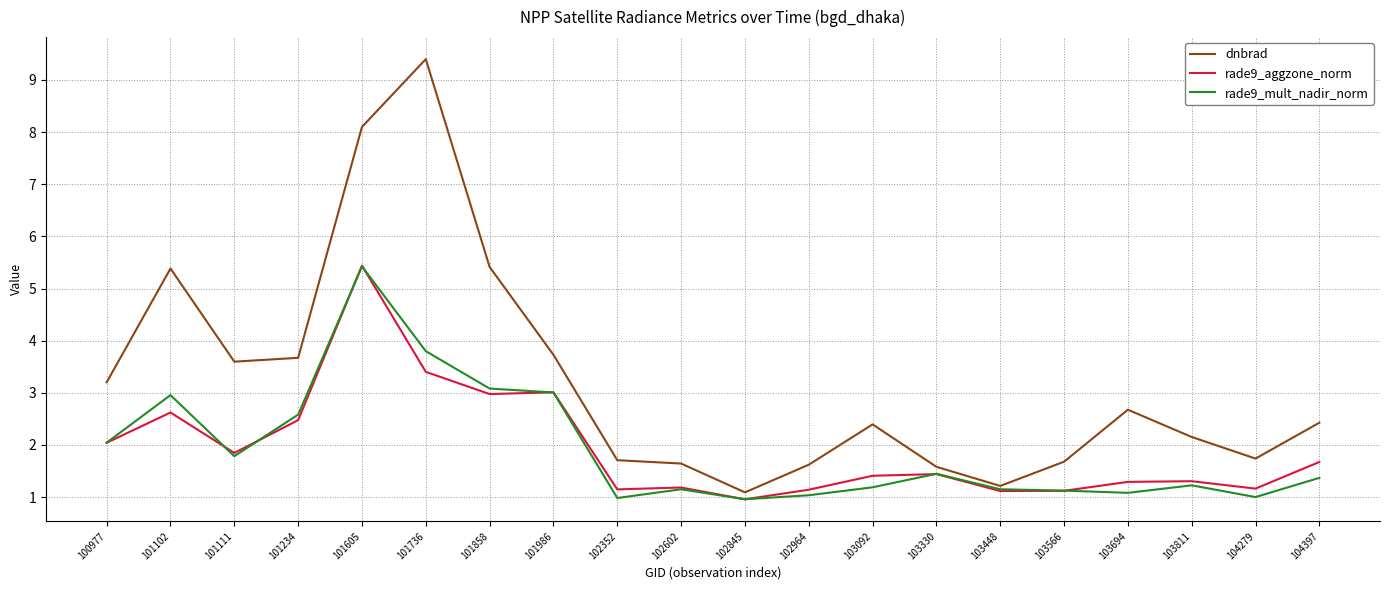

At which category does rade9_aggzone_norm reach its first local valley?

101111